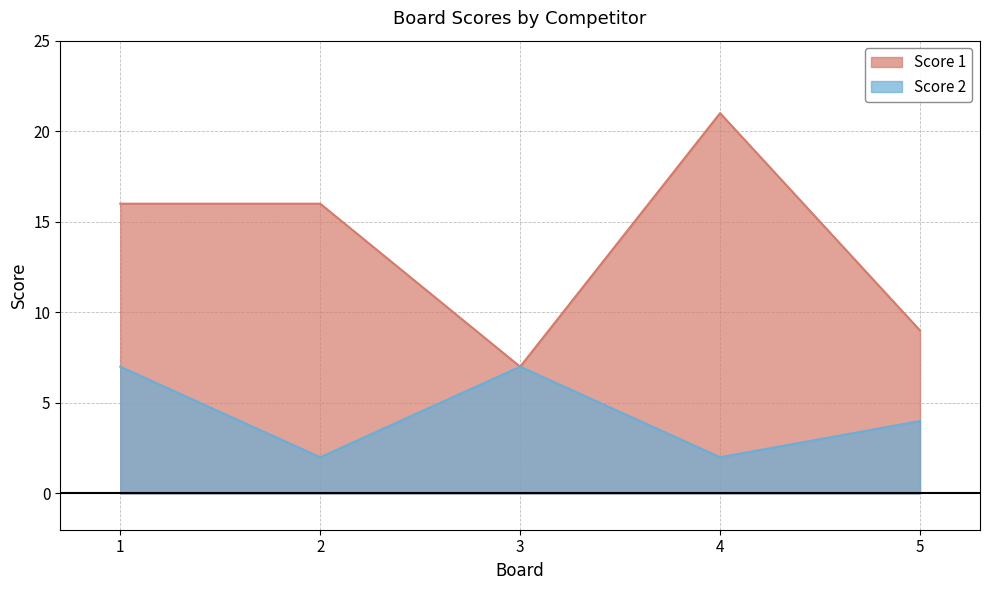

Does the chart display data point markers on the line(s)?

No